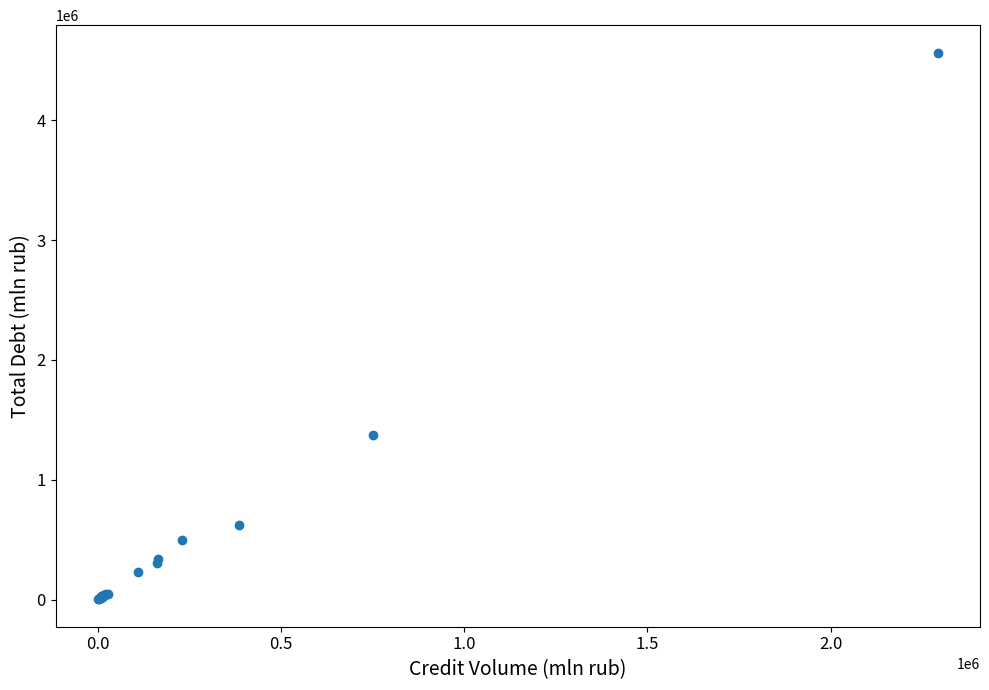

What Y value in the scatter plot is closest to 2283337?

1374434